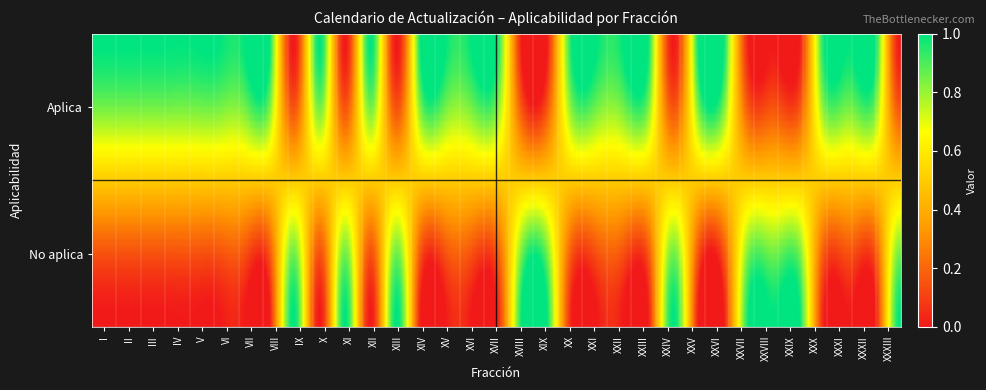

What is the sum of all Aplica values?

23